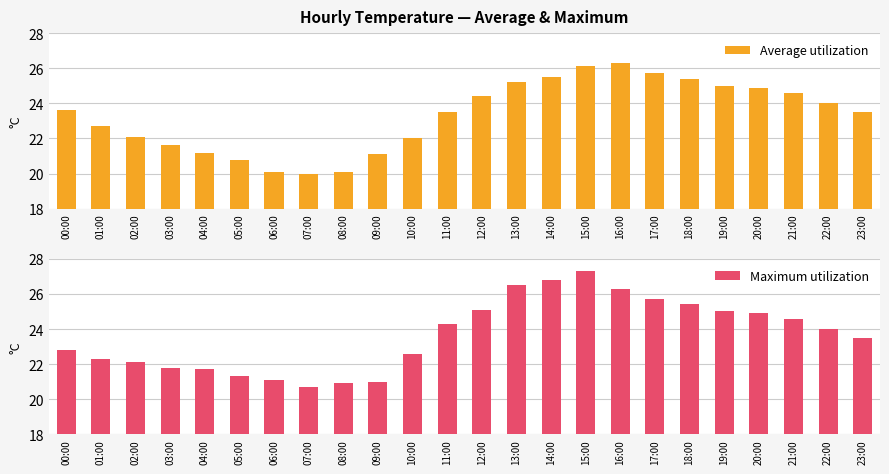

Read the Maximum utilization value at 14:00.

26.8